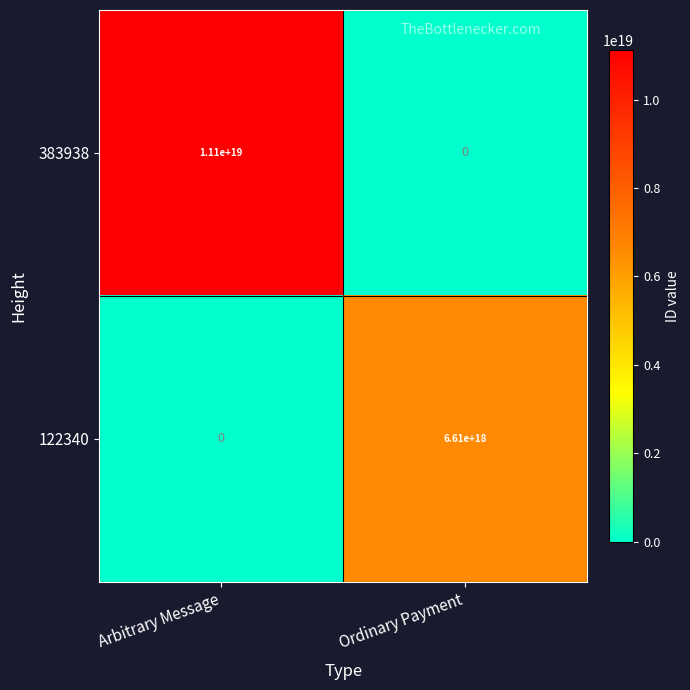

The value of 383938 at Arbitrary Message is 11100000000000000000. True or false?

True